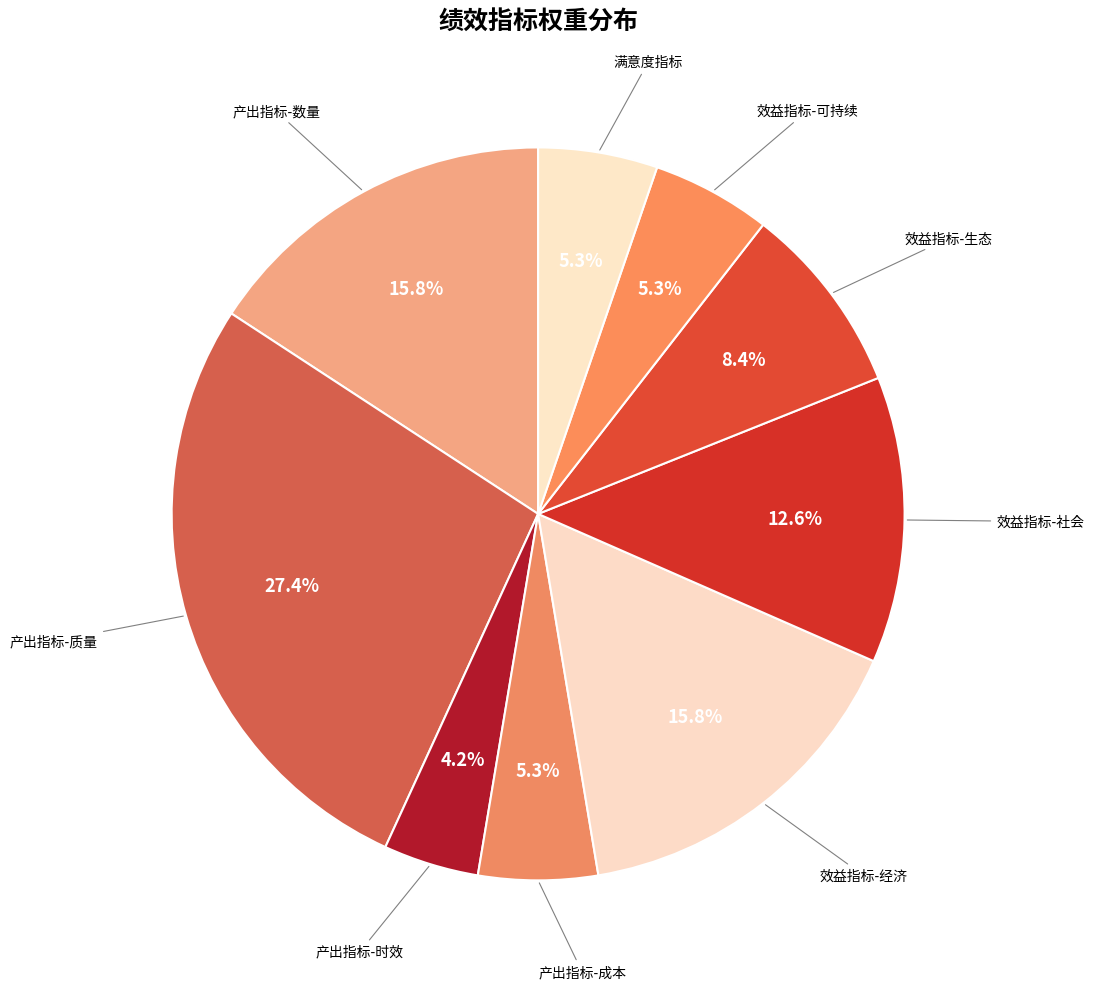

Count the number of slices in the pie.

9